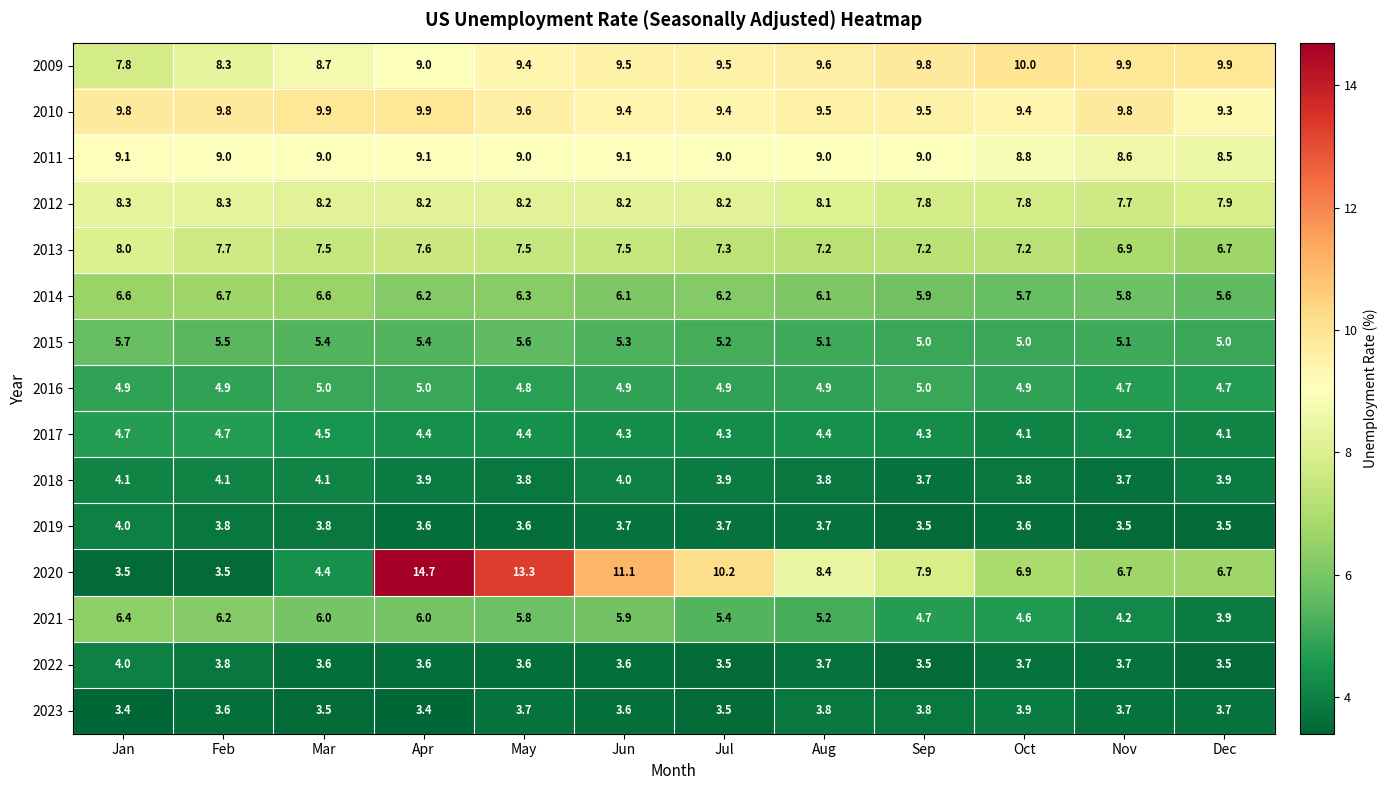

At which category is the sum across all series the highest?

Apr